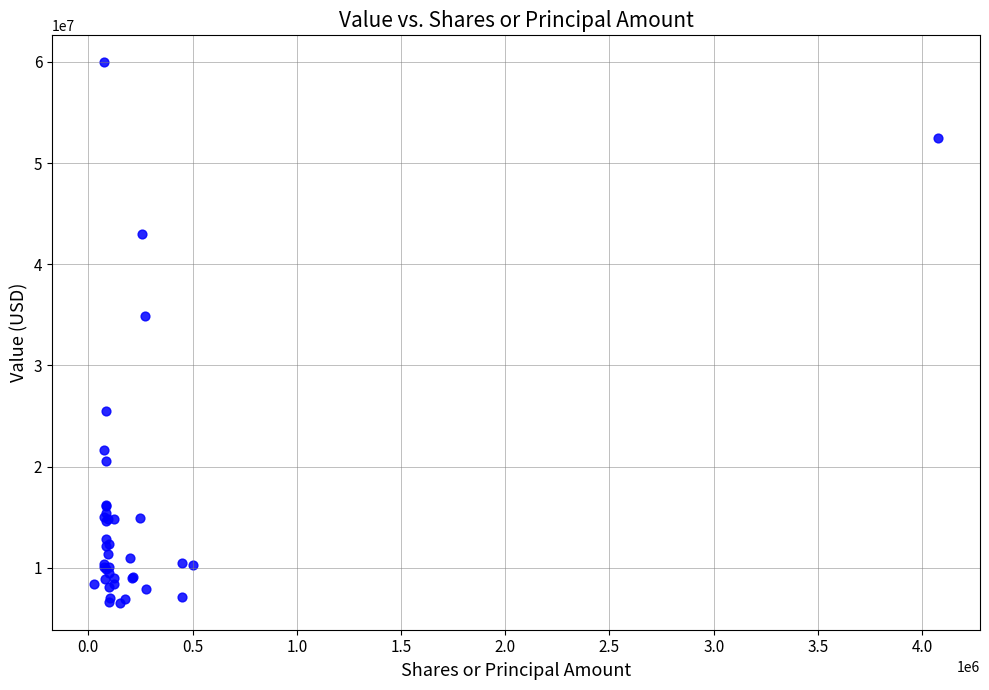

What Y value in the scatter plot is closest to 33258000?

34879000